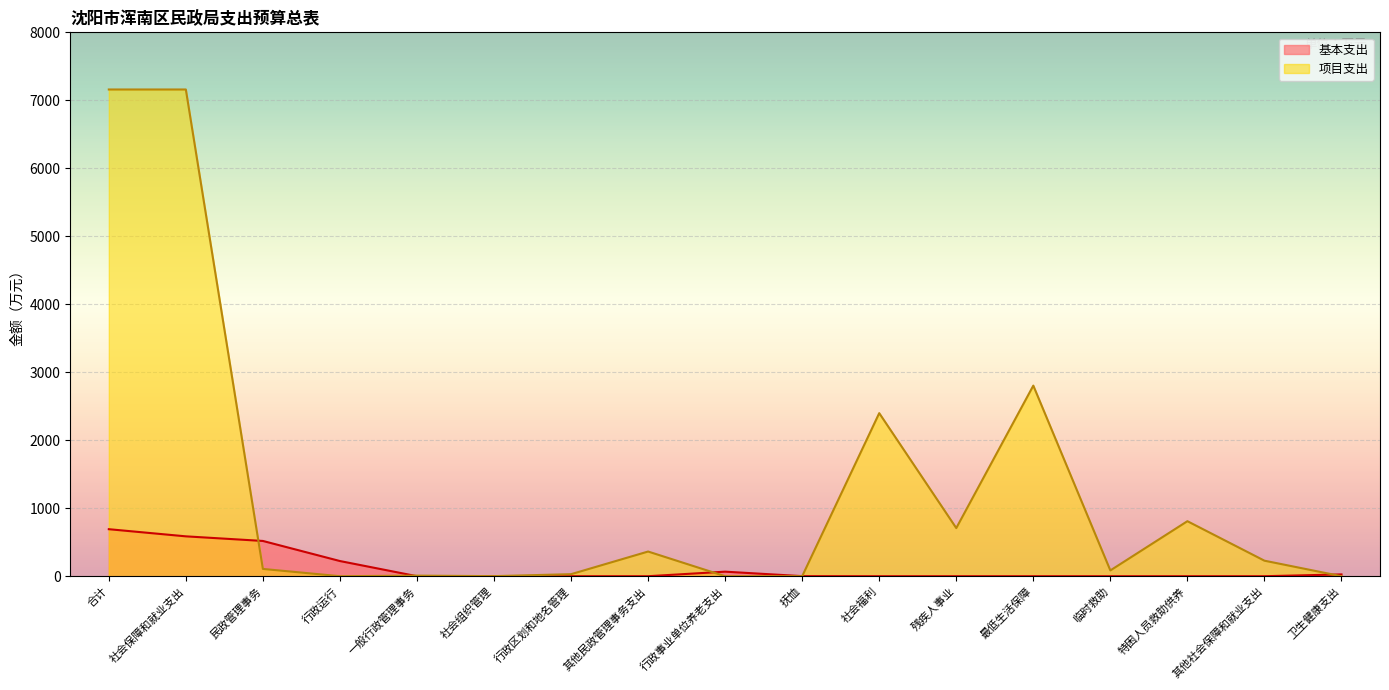

What is the approximate value of 基本支出 at 合计?

691.5